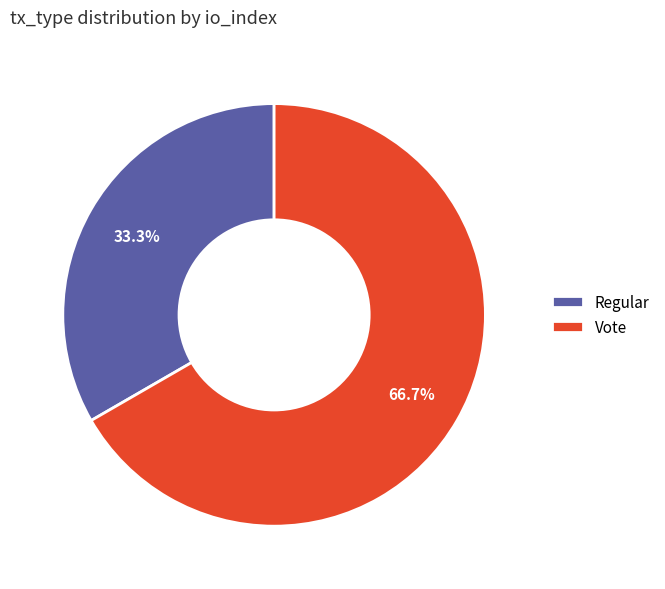

Rank the categories by value from highest to lowest.

Vote, Regular